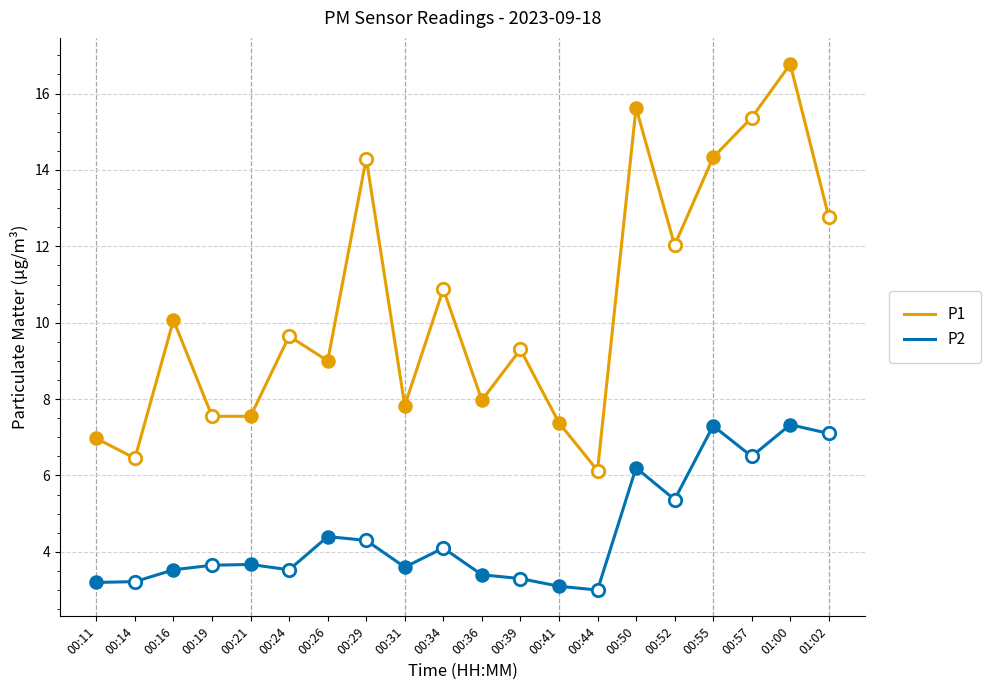

Which series has the largest total across all categories?

P1